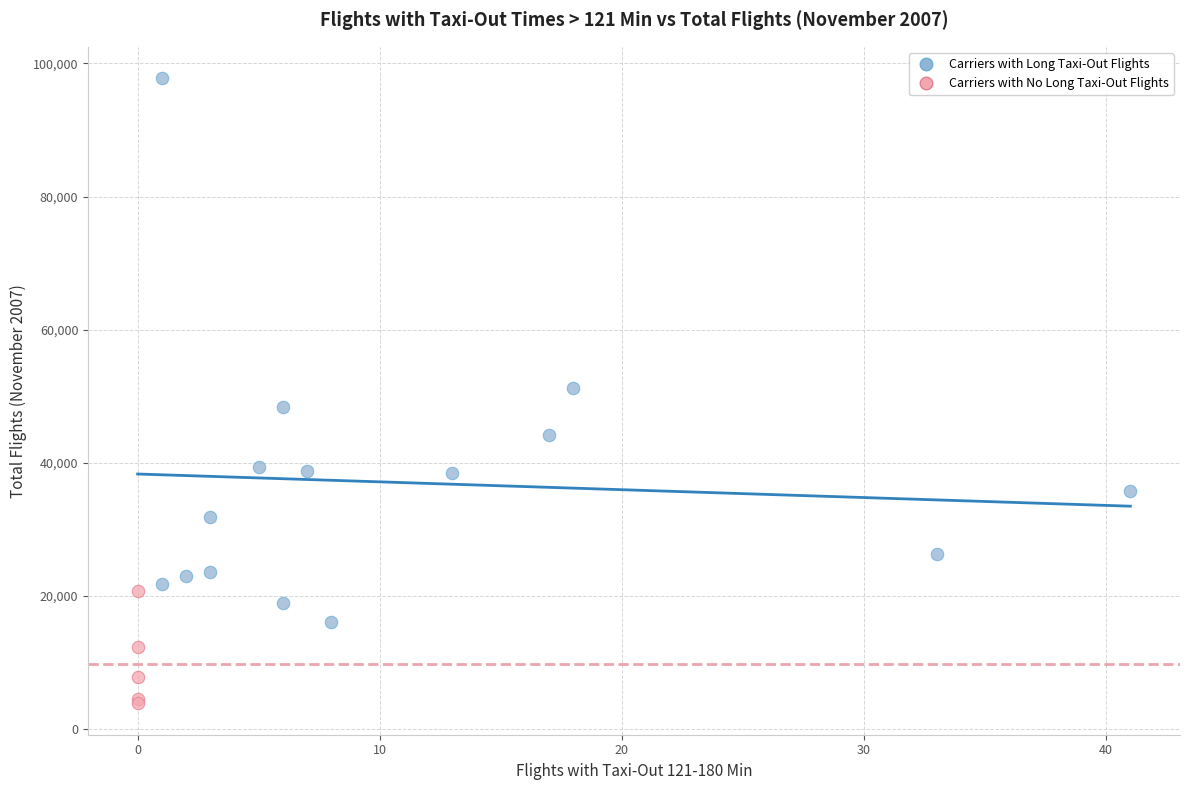

Which series reaches the maximum Y coordinate?

Carriers with Long Taxi-Out Flights